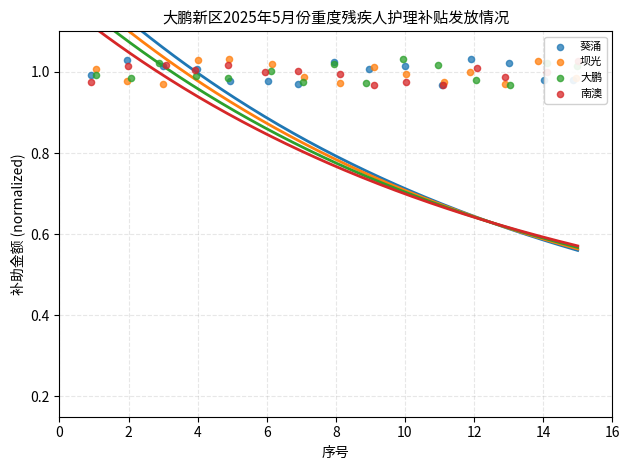

Which series contains the highest Y value?

大鹏